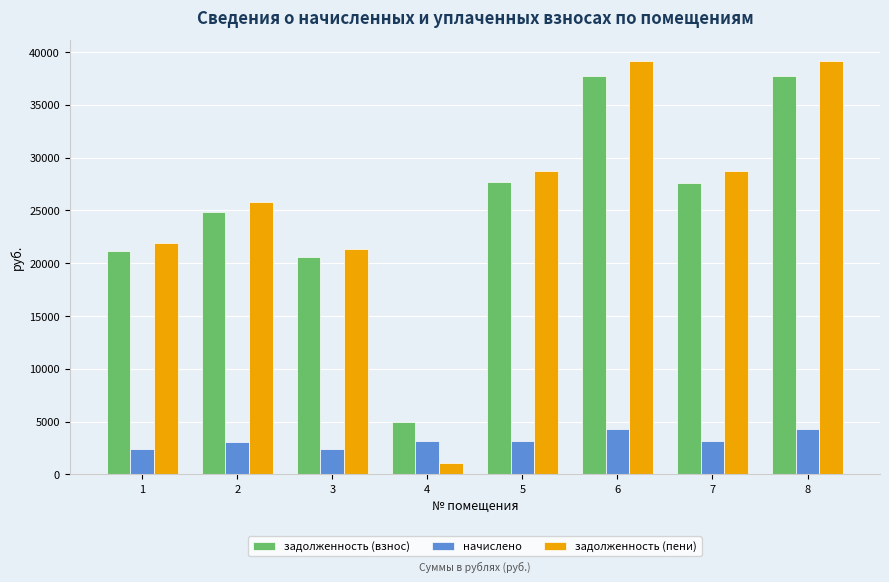

Which series has the widest spread of values?

задолженность (пени)